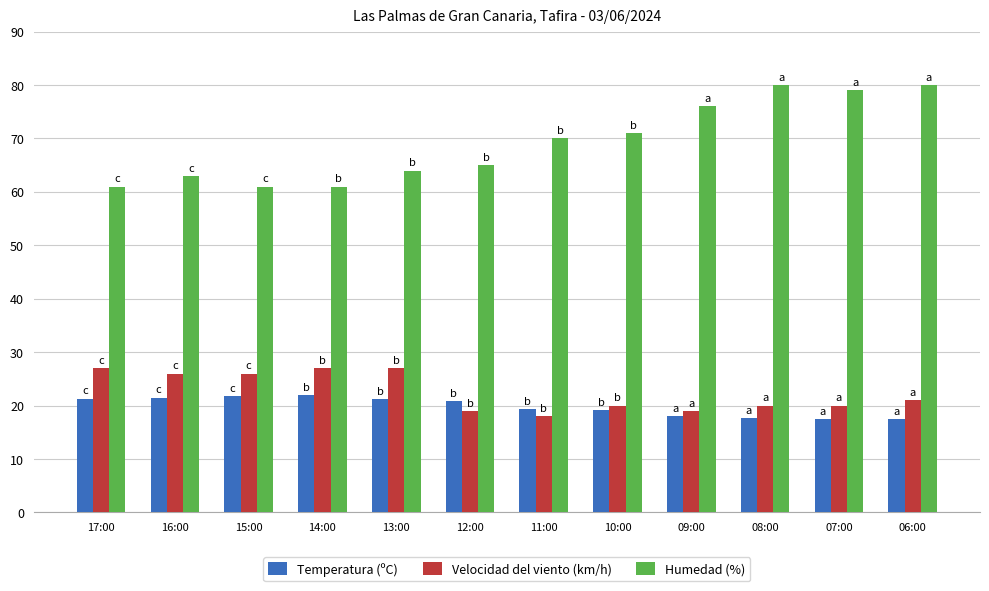

What is the approximate value of Humedad (%) at 16:00?

63.0